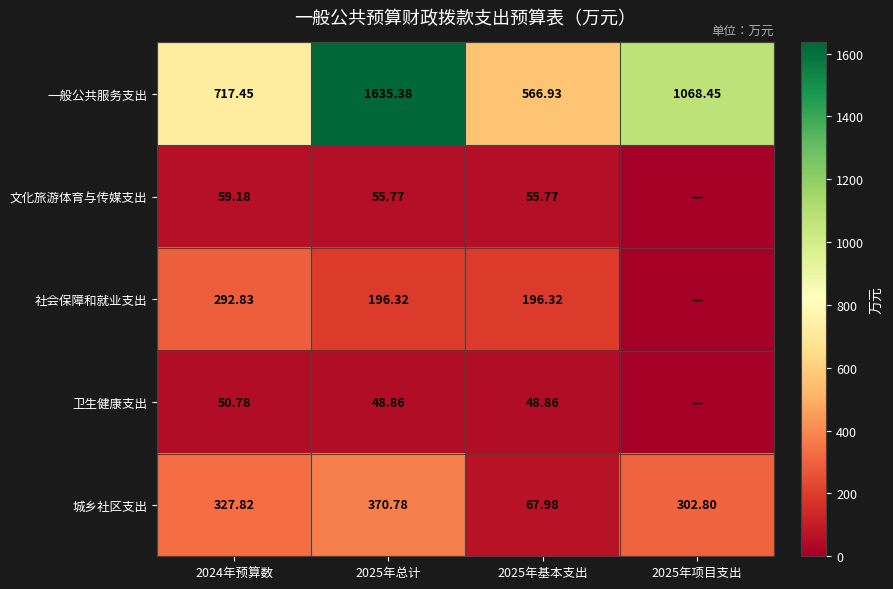

The value of 一般公共服务支出 at 2025年项目支出 is 565.0. True or false?

False